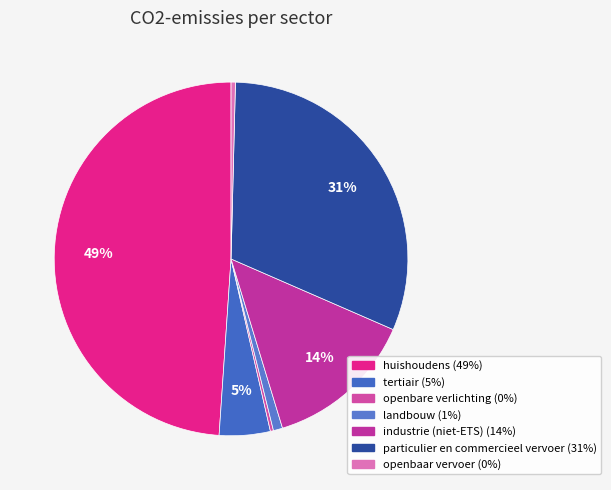

What is the total percentage of tertiair and huishoudens?

53.6%